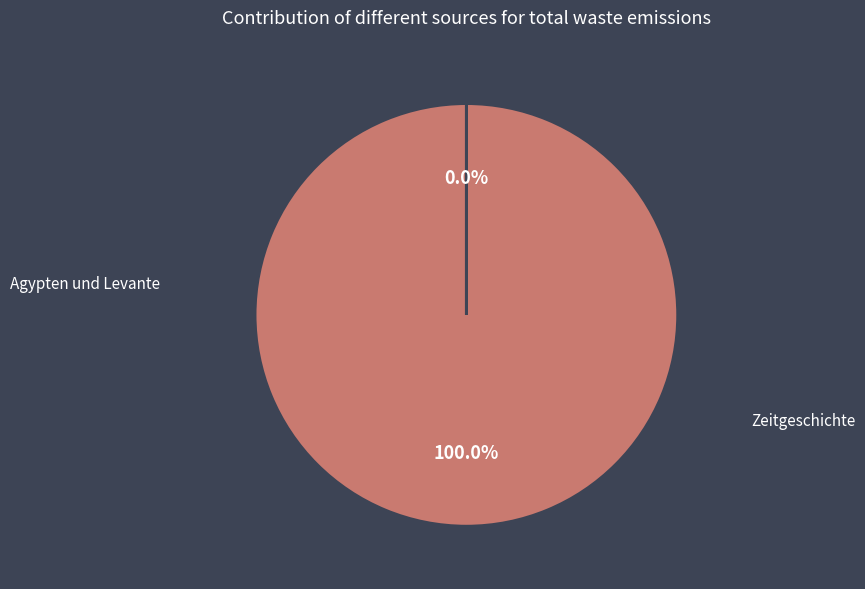

Which slice is the smallest?

Zeitgeschichte